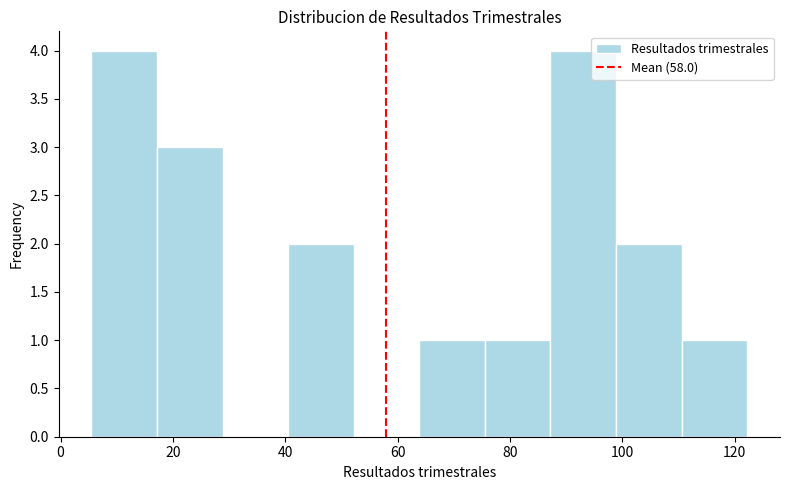

How tall is the bar that spans 110 to 122 on the x-axis? Neither the bar edges nor the heights are printed on the chart, so give them approximately, as read against the axes.

1